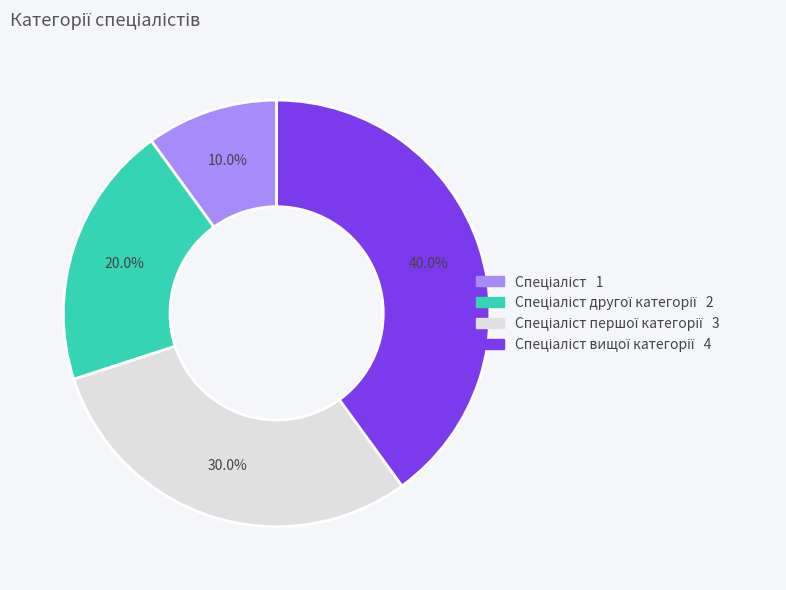

How many slices are in this pie chart?

4